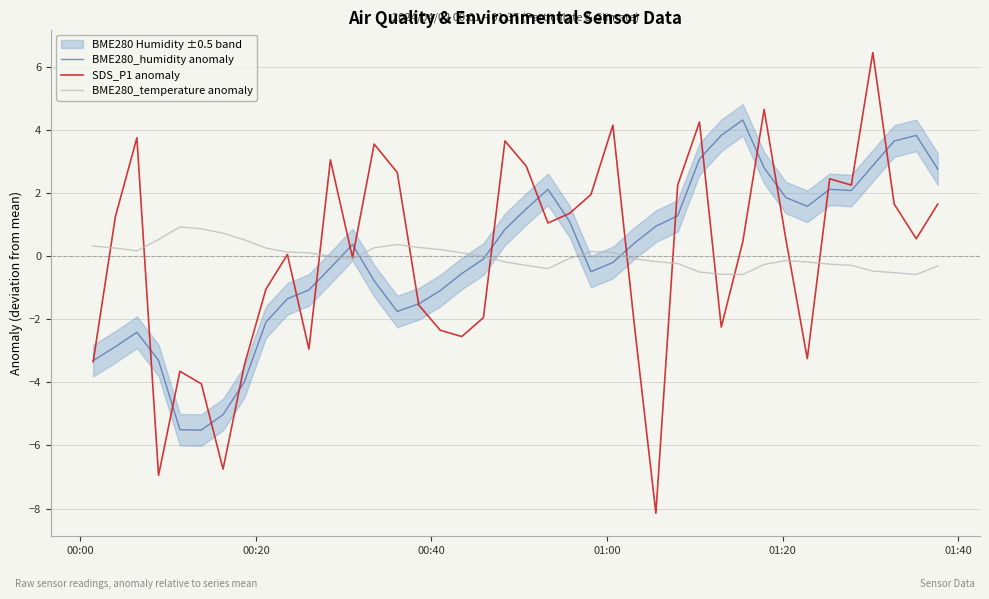

What is the lowest value of the BME280_humidity anomaly series?

-5.5